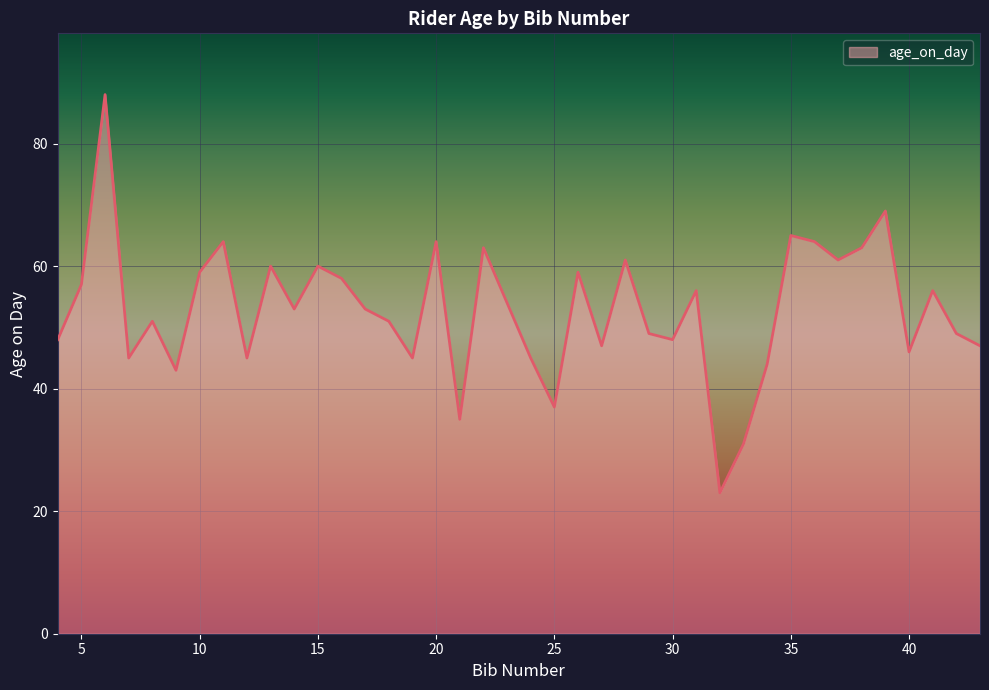

What is the minimum value shown in the chart?

23